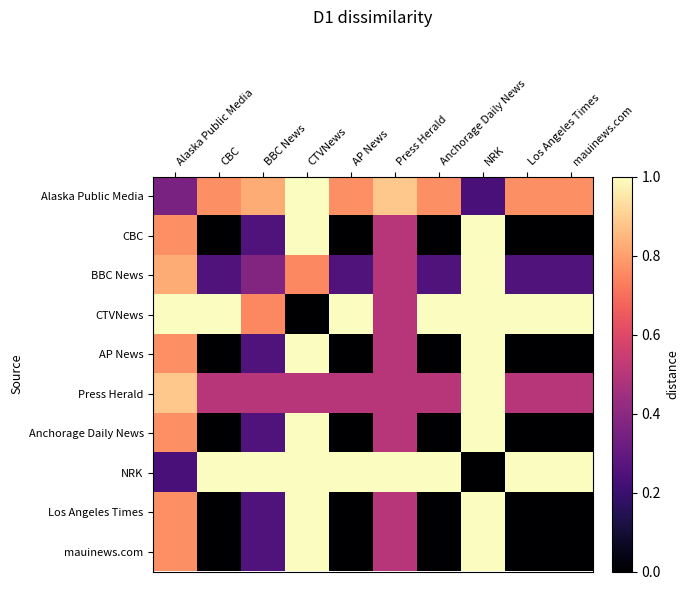

At which category is the sum across all series the highest?

CTVNews